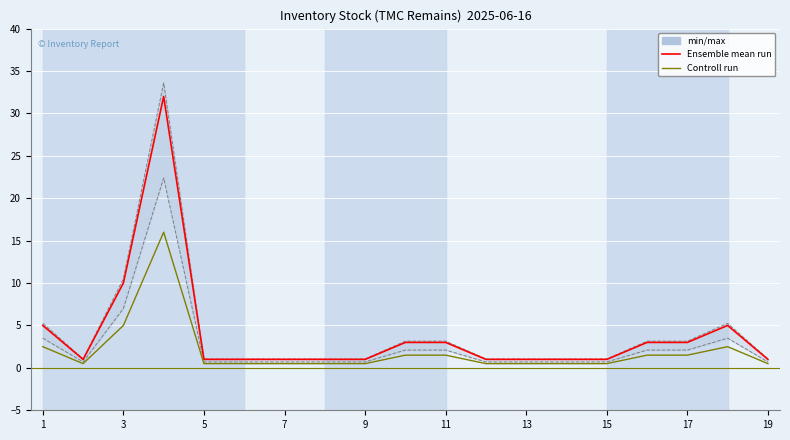

True or false: Ensemble mean run has a value of 0.4 at 3.

False